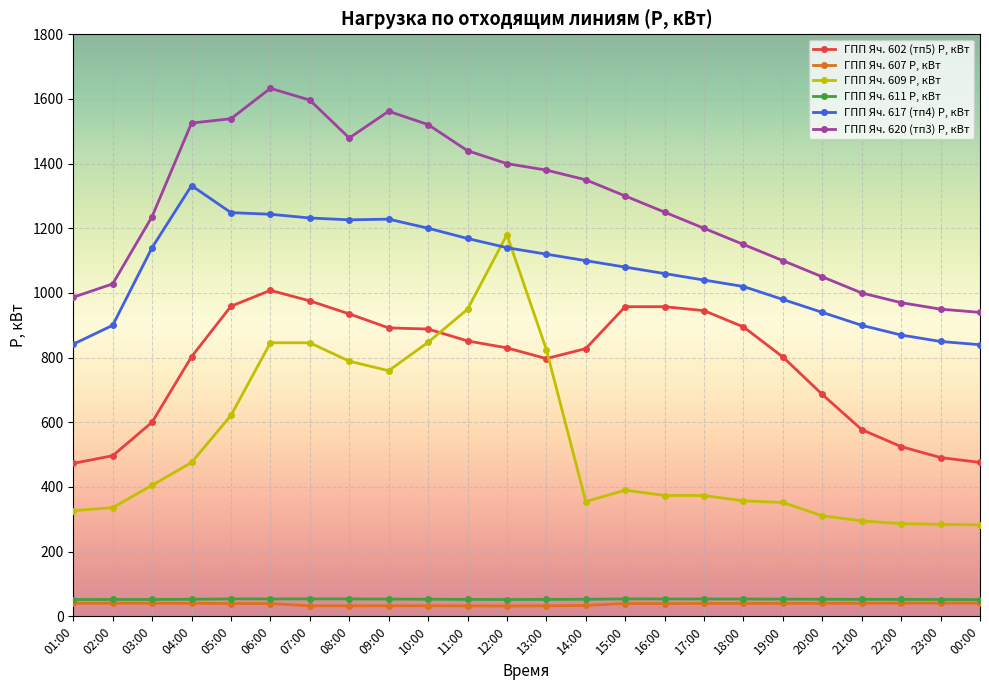

Which category has the highest value across all series?

06:00